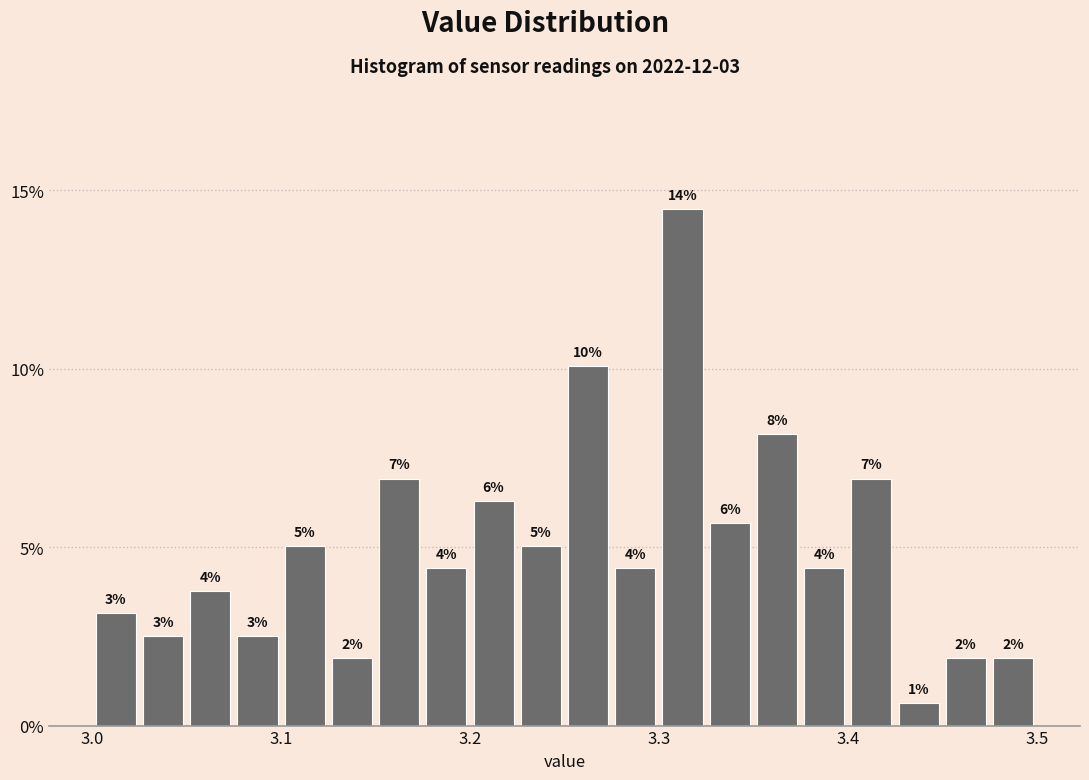

Read against the x-axis, roughly where is the centre of the tallest bar?

3.31